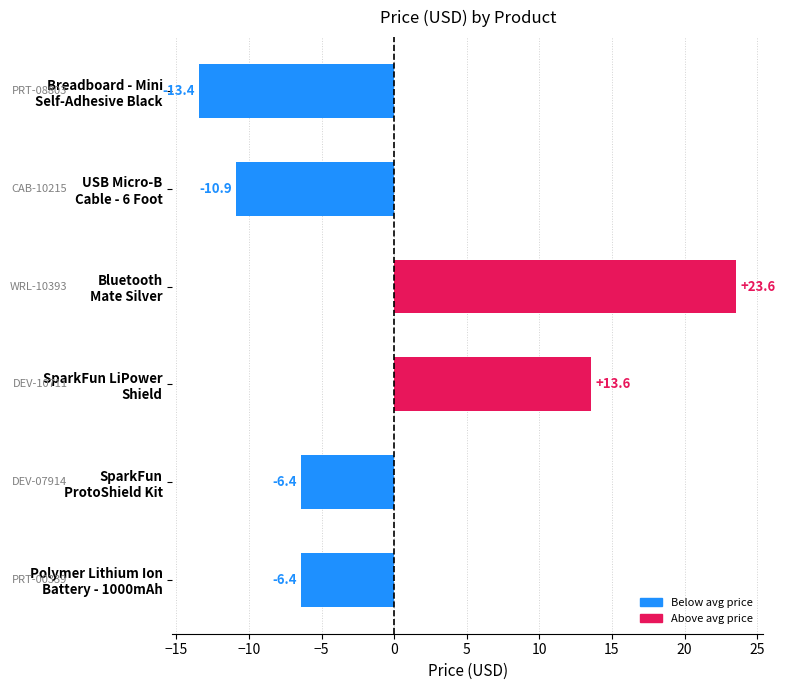

At which label is the value closest to 5?

SparkFun LiPower
Shield